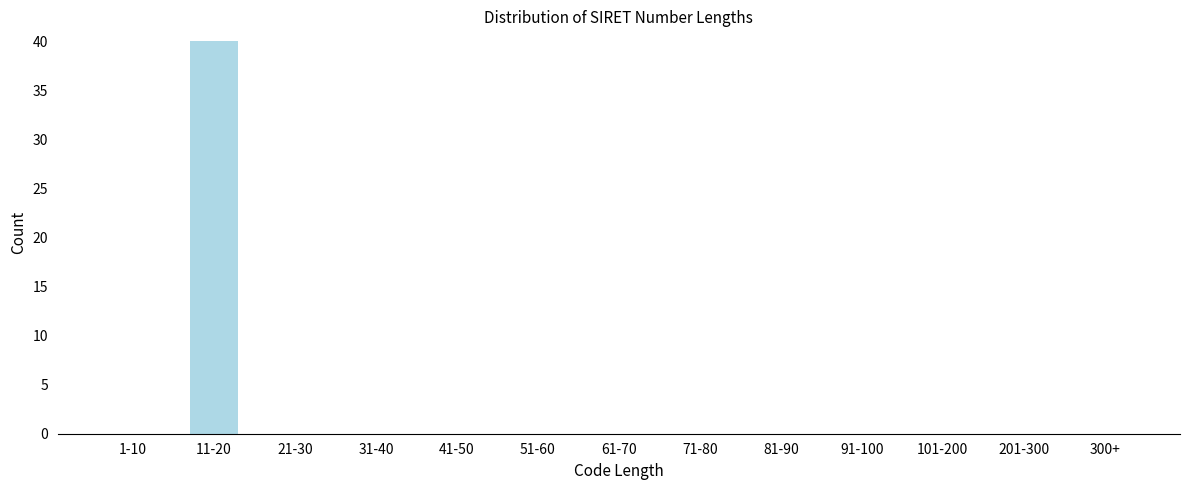

Reading right to left, what are all the values shown in this chart?

300+=0	201-300=0	101-200=0	91-100=0	81-90=0	71-80=0	61-70=0	51-60=0	41-50=0	31-40=0	21-30=0	11-20=40	1-10=0